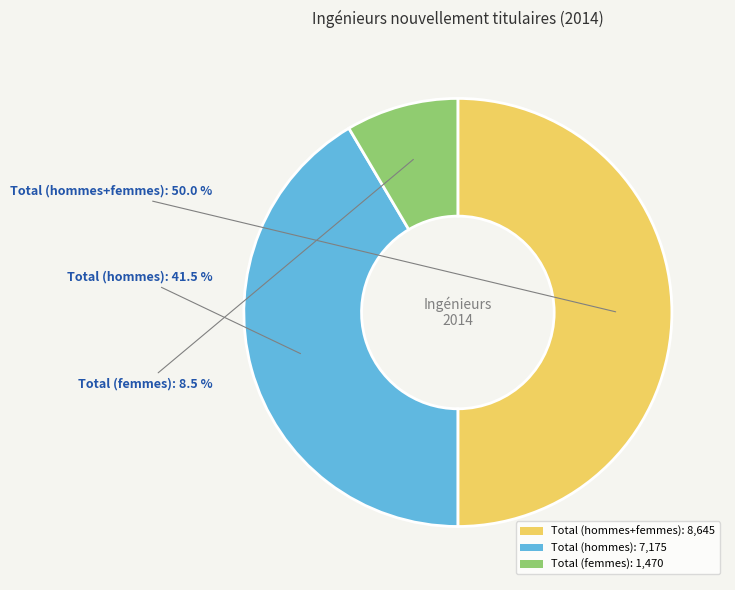

Does Total (femmes): 1,470 represent more than half of the total?

No